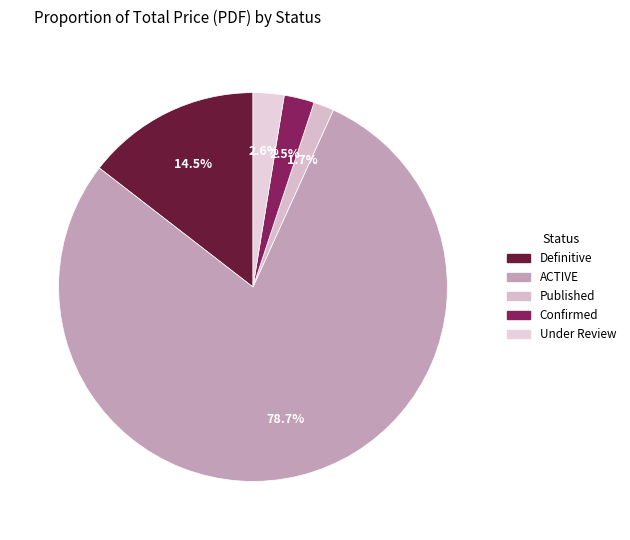

What portion of the pie excludes Definitive?

85.5%